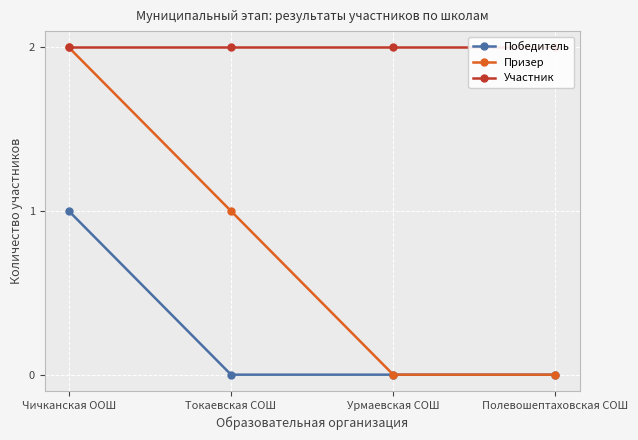

What is the spread (max minus min) of values at Токаевская СОШ?

2